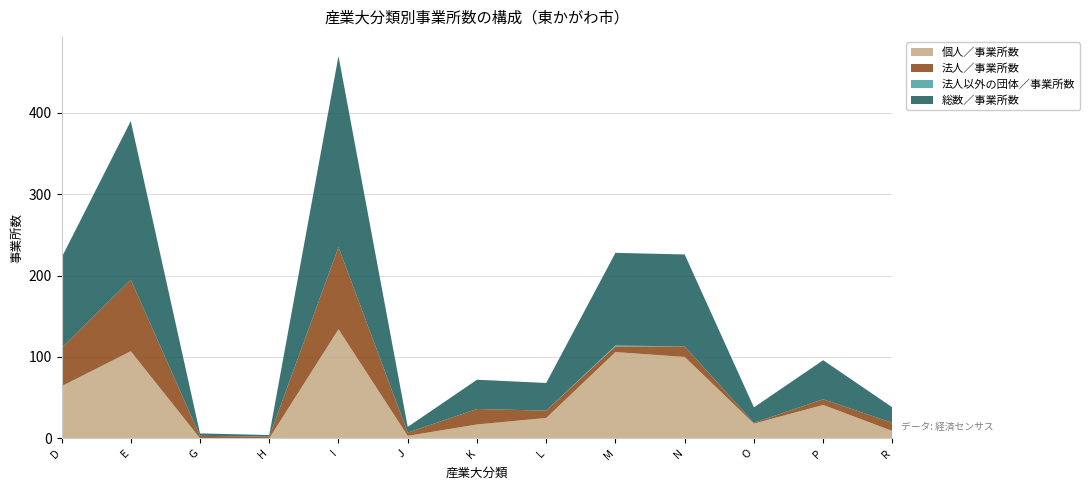

Reading left to right, what are all the values shown in this chart?

個人／事業所数: 64	107	0	0	134	3	17	25	106	100	18	41	9
法人／事業所数: 47	88	3	2	101	4	19	9	7	13	1	7	10
法人以外の団体／事業所数: 0	0	0	0	0	0	0	0	1	0	0	0	0
総数／事業所数: 111	195	3	2	235	7	36	34	114	113	19	48	19